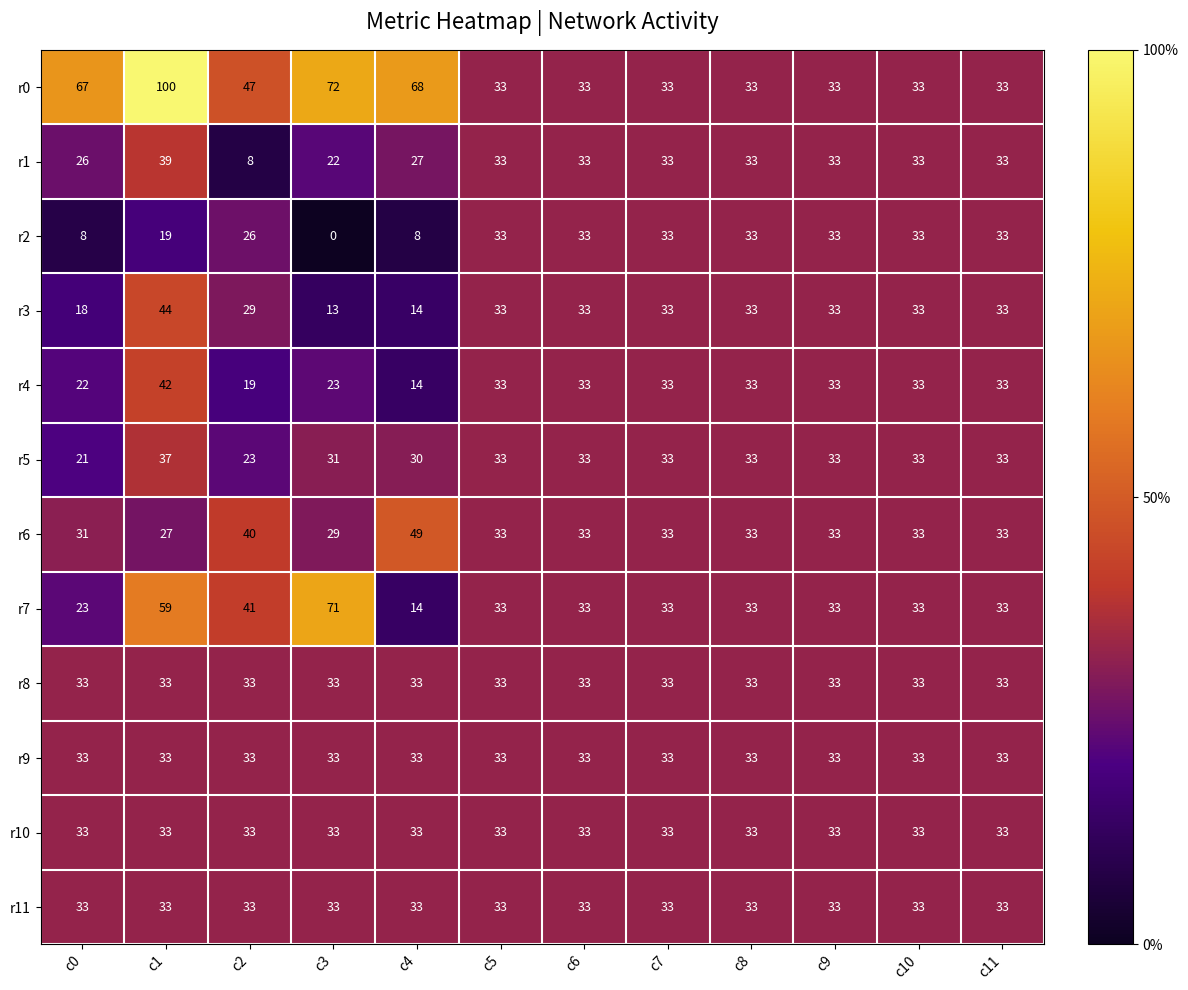

What is the greatest value displayed?

100